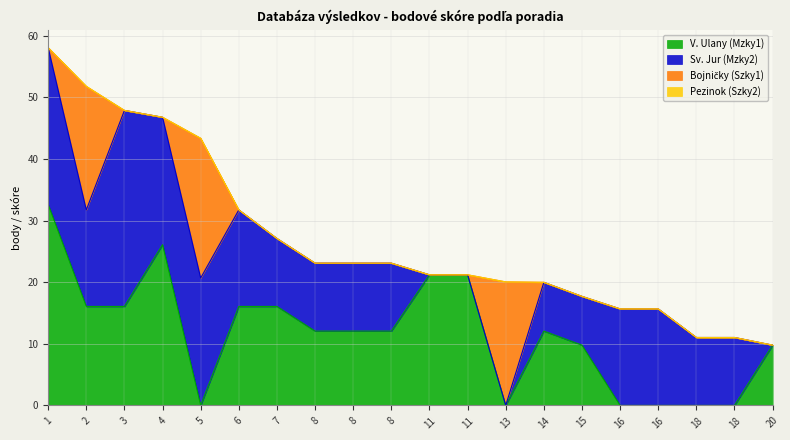

What is the difference between the maximum and minimum values in the Bojničky (Szky1) series?

22.7